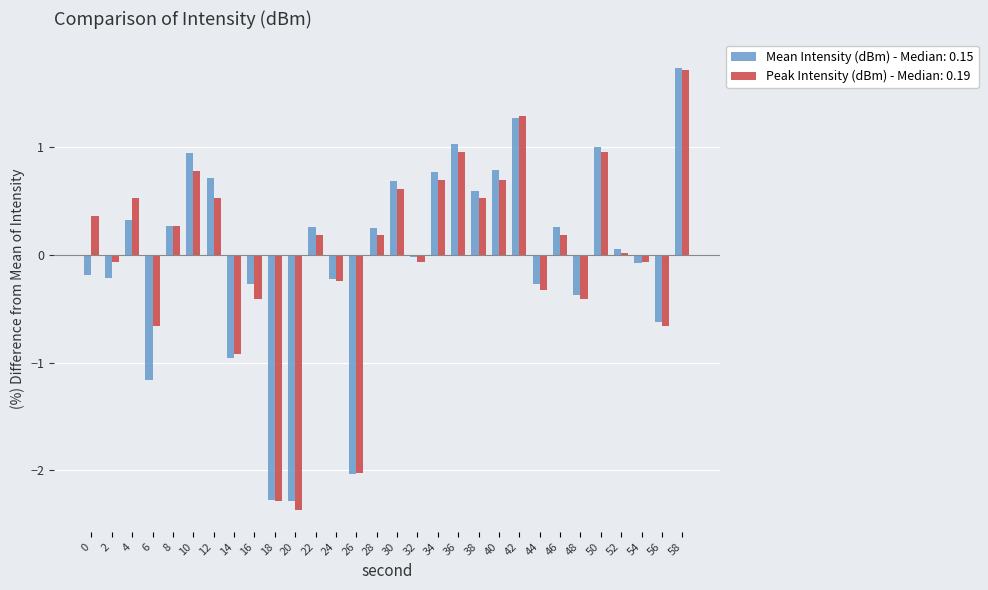

Which series has the widest spread of values?

Peak Intensity (dBm) - Median: 0.19